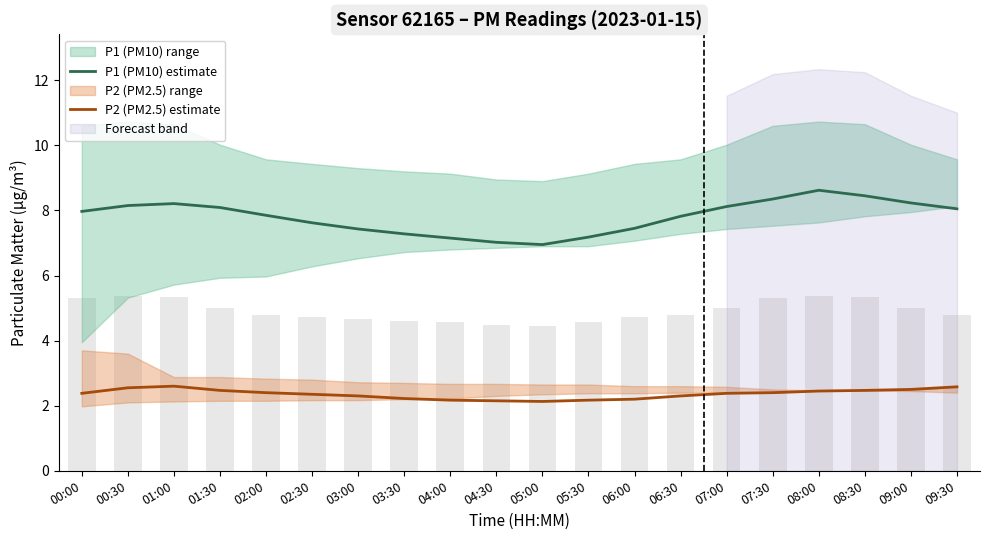

What is the average value of the P1 (PM10) estimate series?

7.8